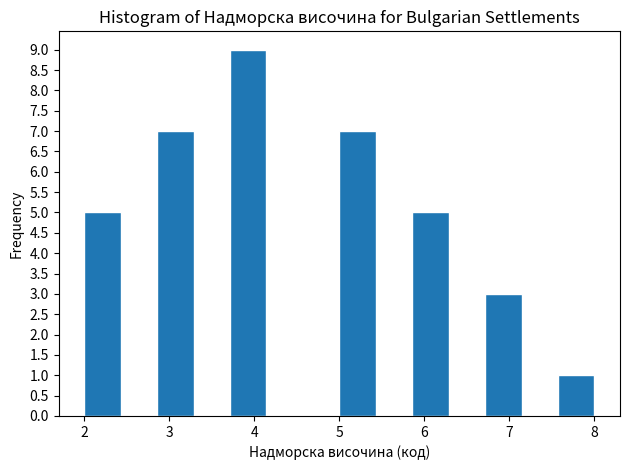

Reading left to right, list every bar in this chart as the range it spans on the x-axis followed by its height. Neither the bar edges nor the heights are printed on the chart, so give them approximately, as read against the axes.

2.0 to 2.4: 5
2.4 to 2.9: 0
2.9 to 3.3: 7
3.3 to 3.7: 0
3.7 to 4.1: 9
4.1 to 4.6: 0
4.6 to 5.0: 0
5.0 to 5.4: 7
5.4 to 5.9: 0
5.9 to 6.3: 5
6.3 to 6.7: 0
6.7 to 7.1: 3
7.1 to 7.6: 0
7.6 to 8.0: 1